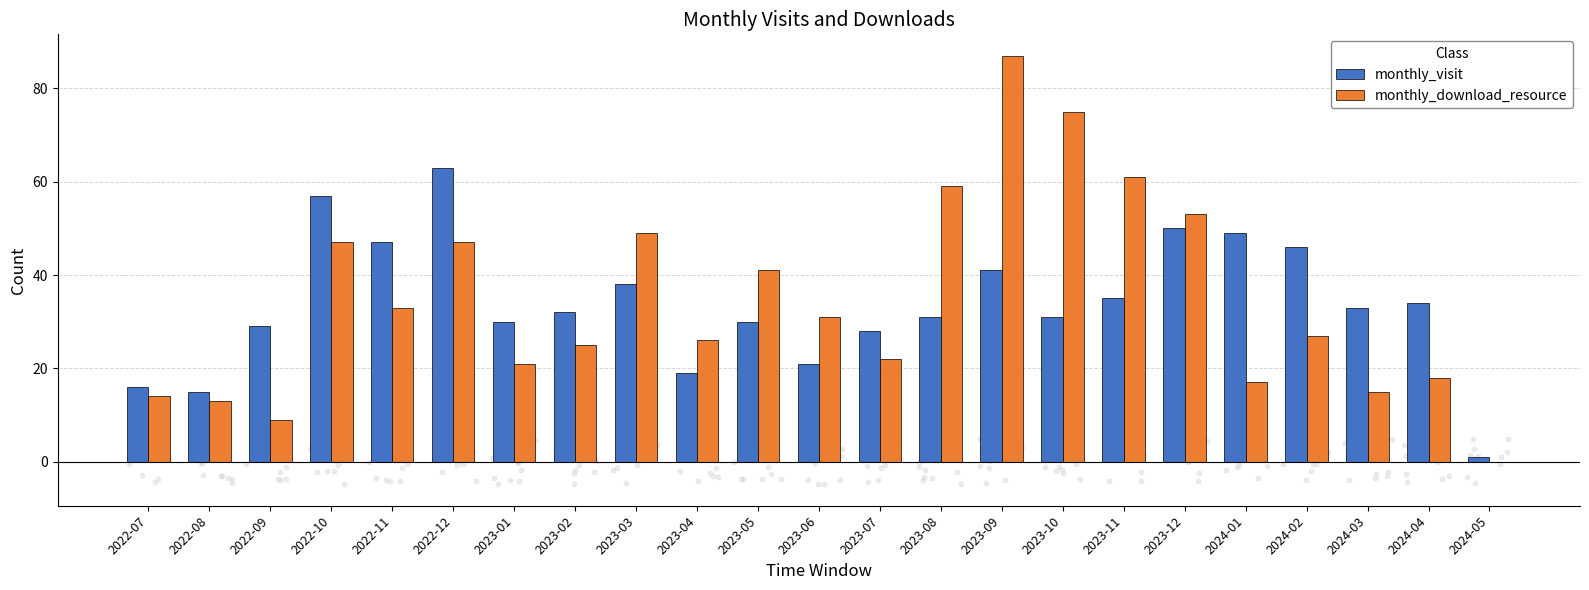

What are all the series names shown in the legend?

monthly_visit, monthly_download_resource